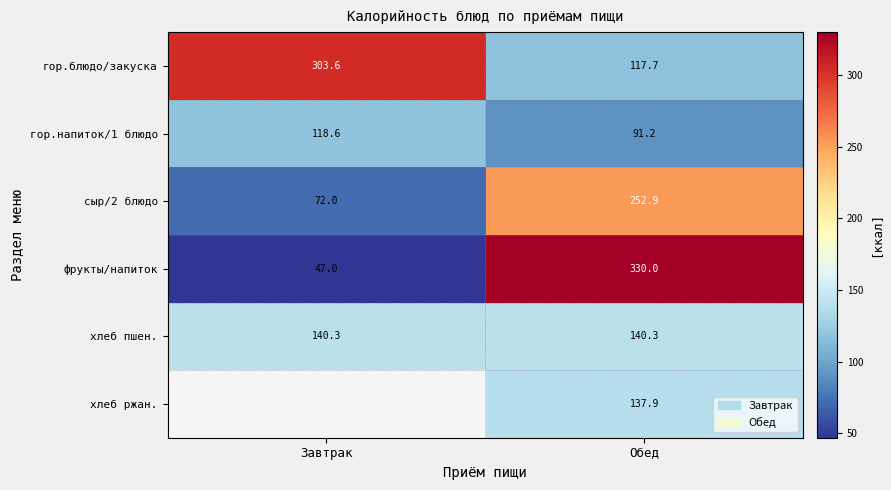

Rank the categories by гор.блюдо/закуска value from highest to lowest.

Завтрак, Обед